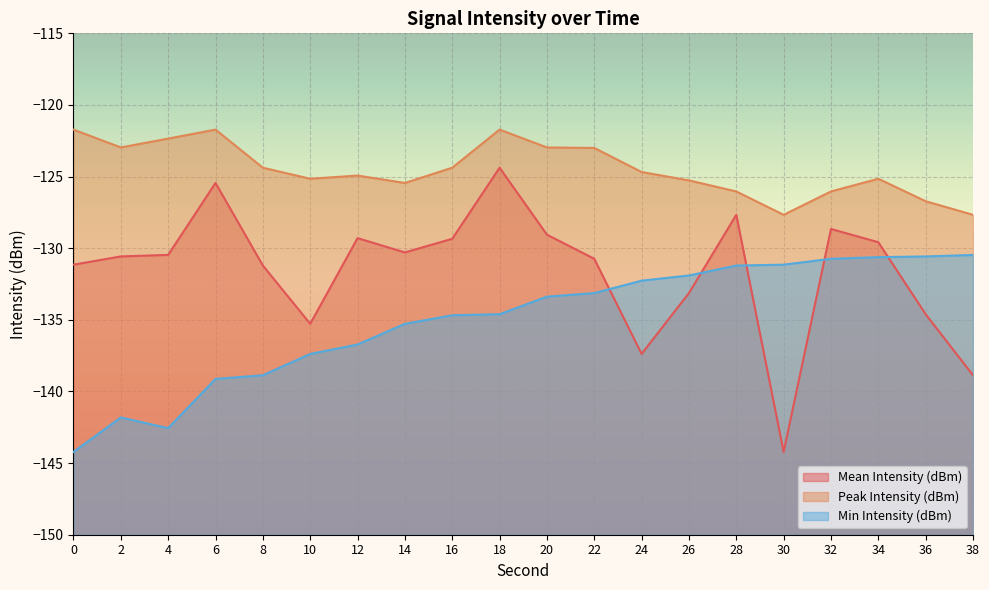

The Peak Intensity (dBm) series shows -123.0 at 20. True or false?

True